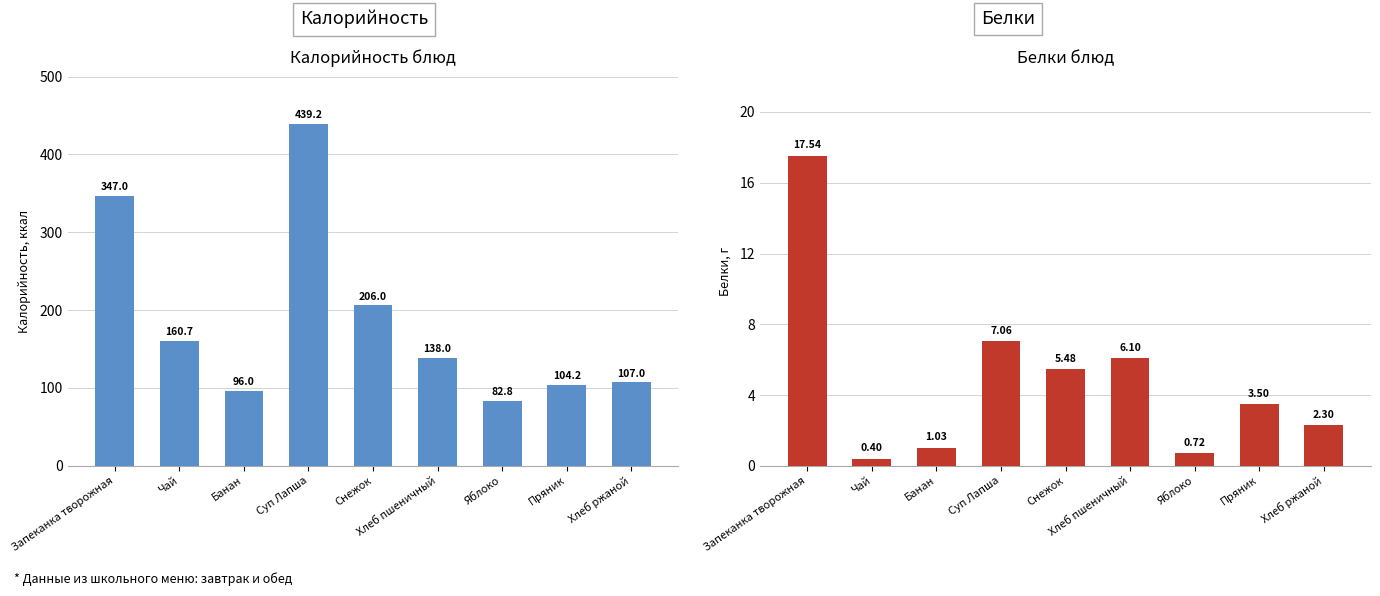

Where does the Калорийность series first go above 138?

Запеканка творожная